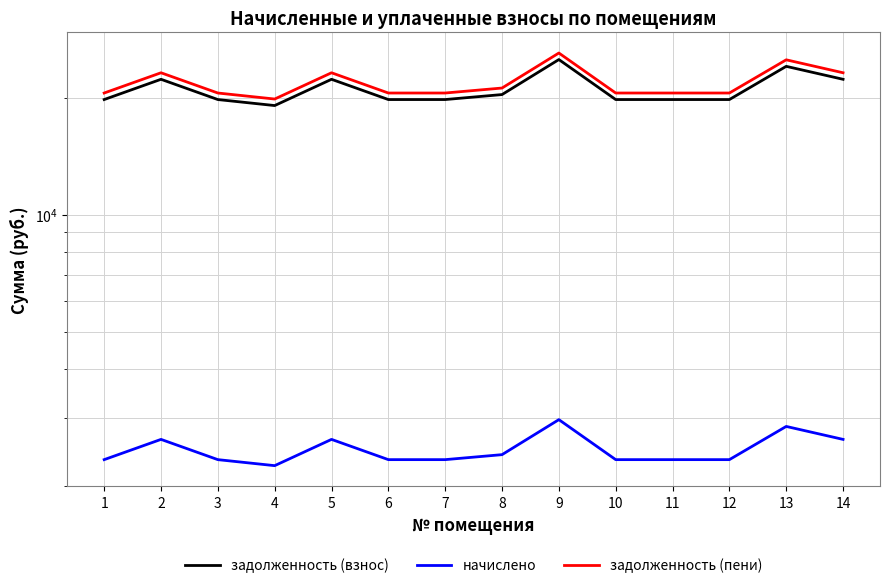

What is the smallest value displayed?

2258.1